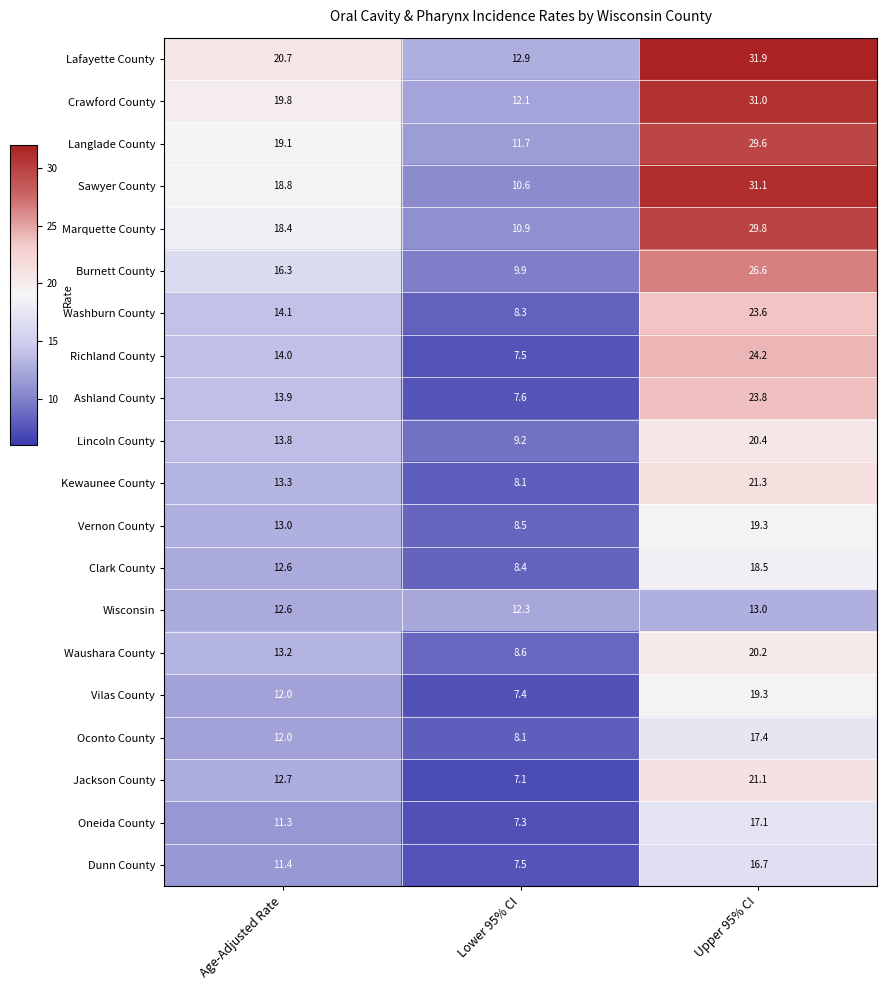

What is the difference between the second highest and minimum values in the Burnett County series?

6.4